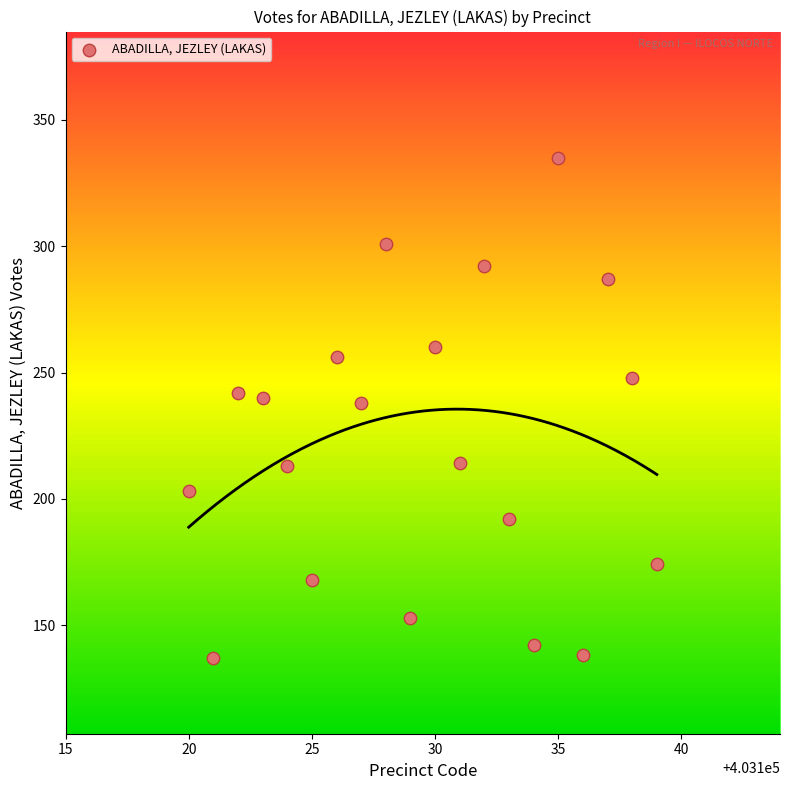

What is the range of X values (max minus min)?

19